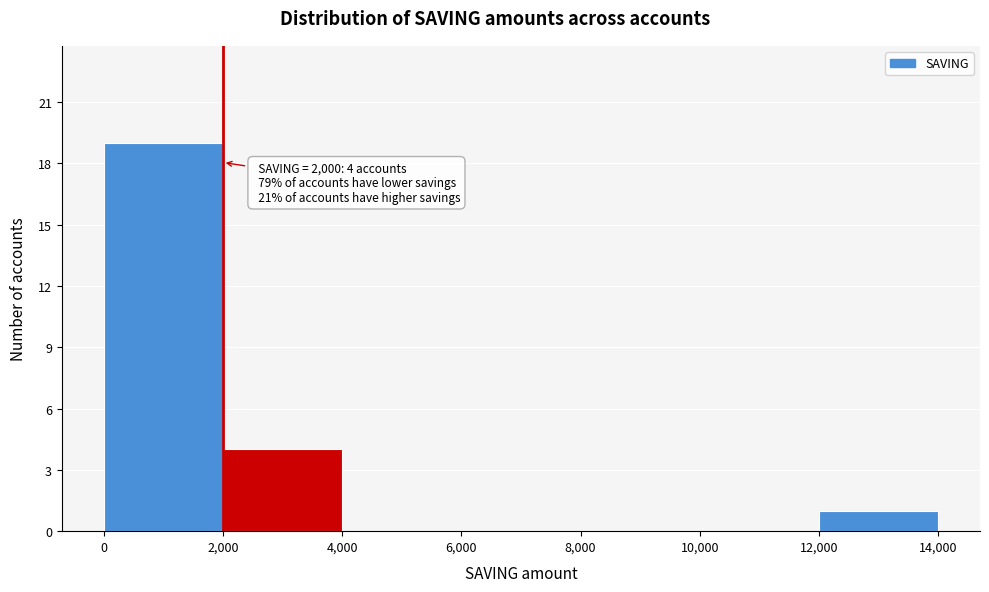

Which range on the x-axis has the tallest bar?

0 to 2,000